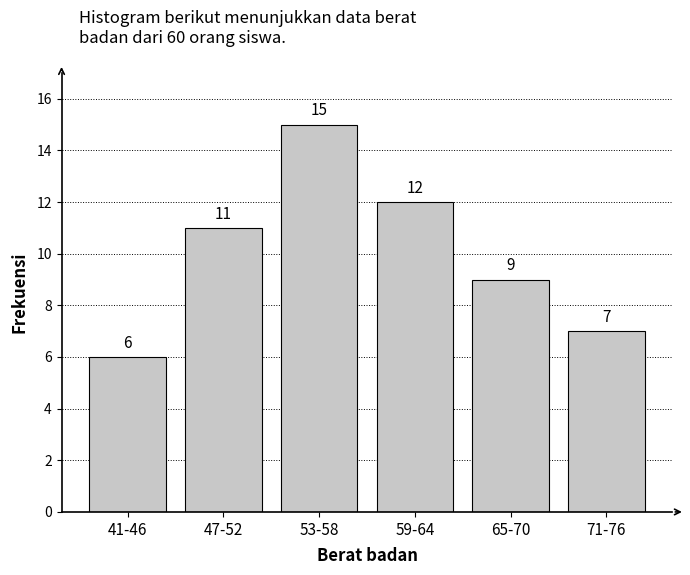

Reading left to right, transcribe all the data shown in this chart.

41-46=6	47-52=11	53-58=15	59-64=12	65-70=9	71-76=7